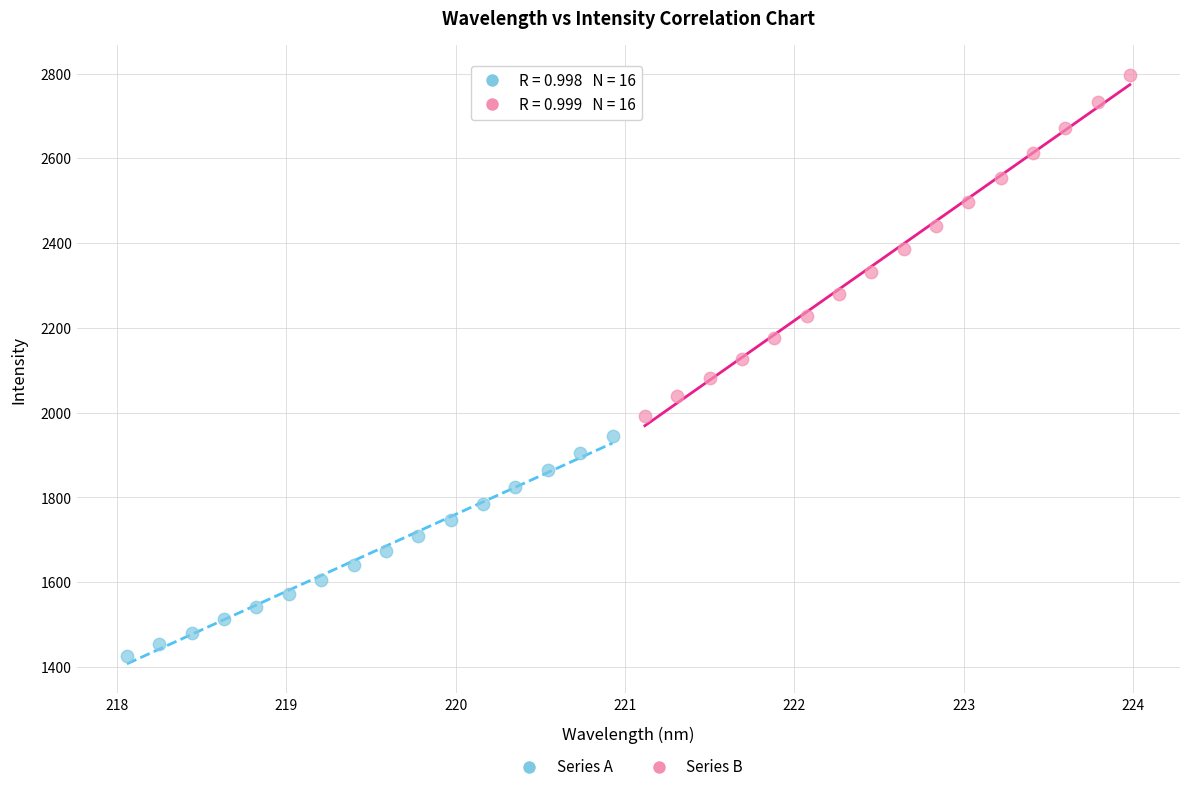

Which series contains the lowest Y value?

Series A